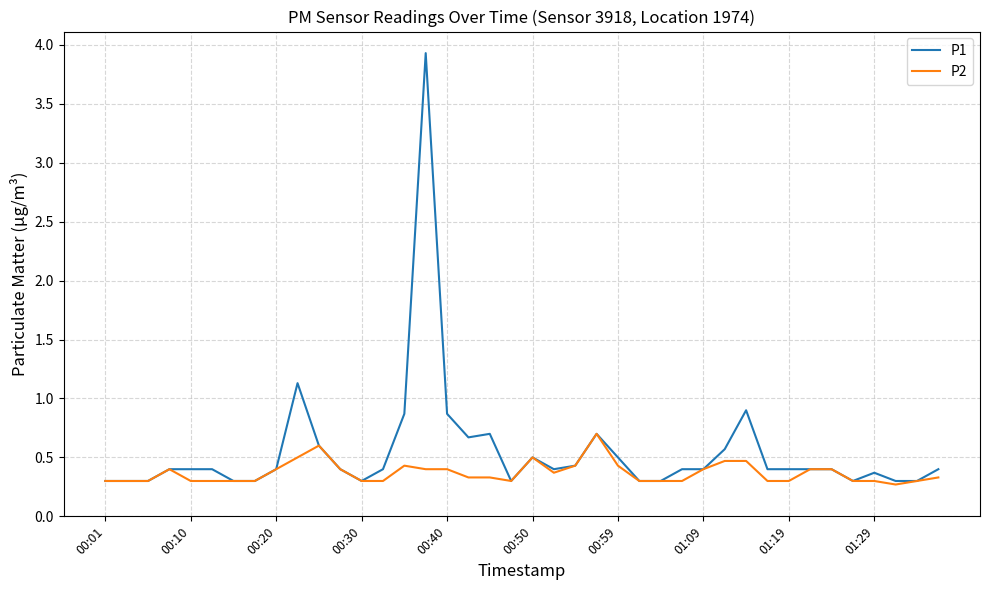

What are all the series names shown in the legend?

P1, P2